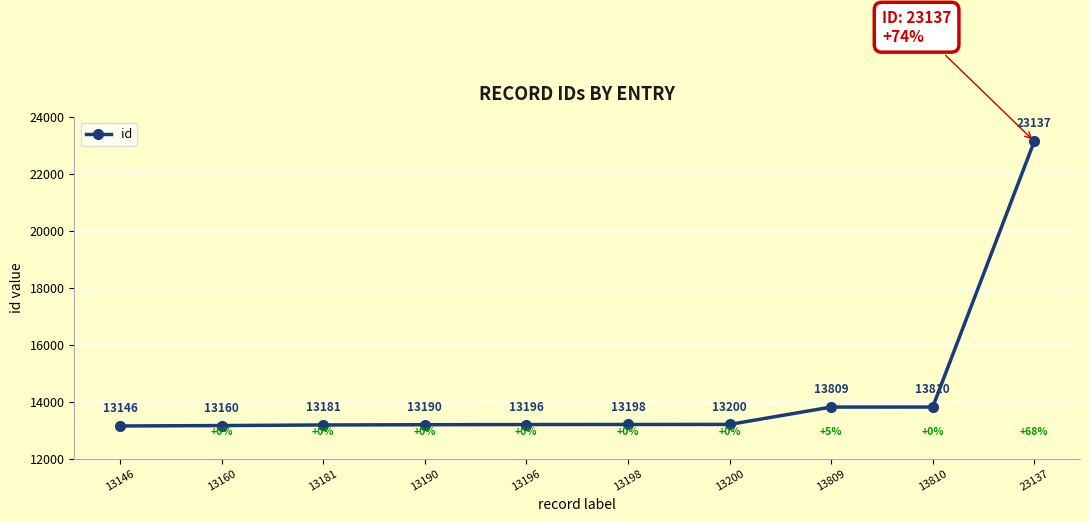

List the labels in order of value, smallest first.

13146, 13160, 13181, 13190, 13196, 13198, 13200, 13809, 13810, 23137